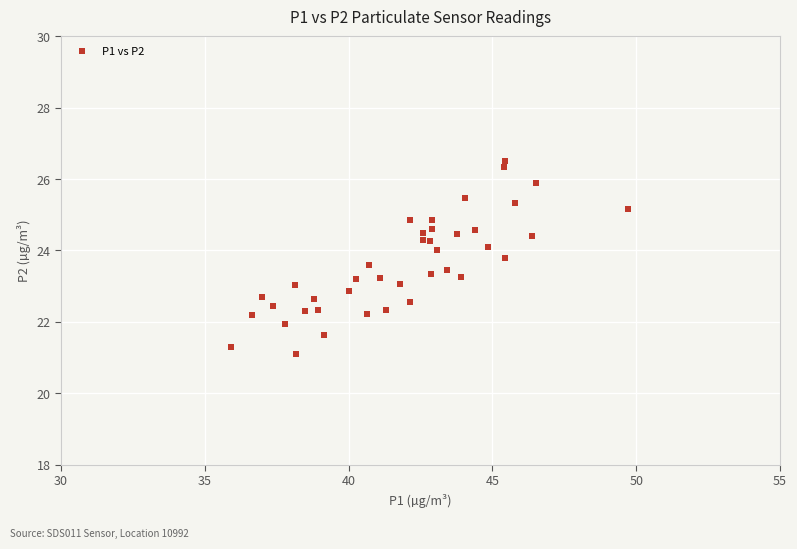

What is the range of X values (max minus min)?

13.8